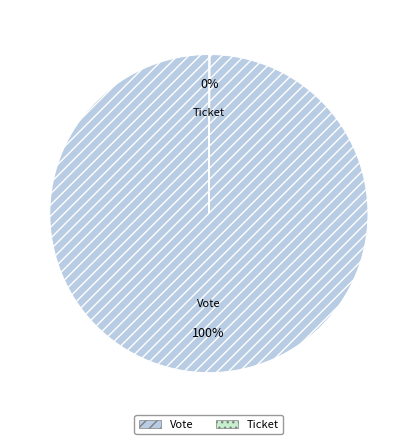

What percentage is the Vote slice, to the nearest percent?

100%